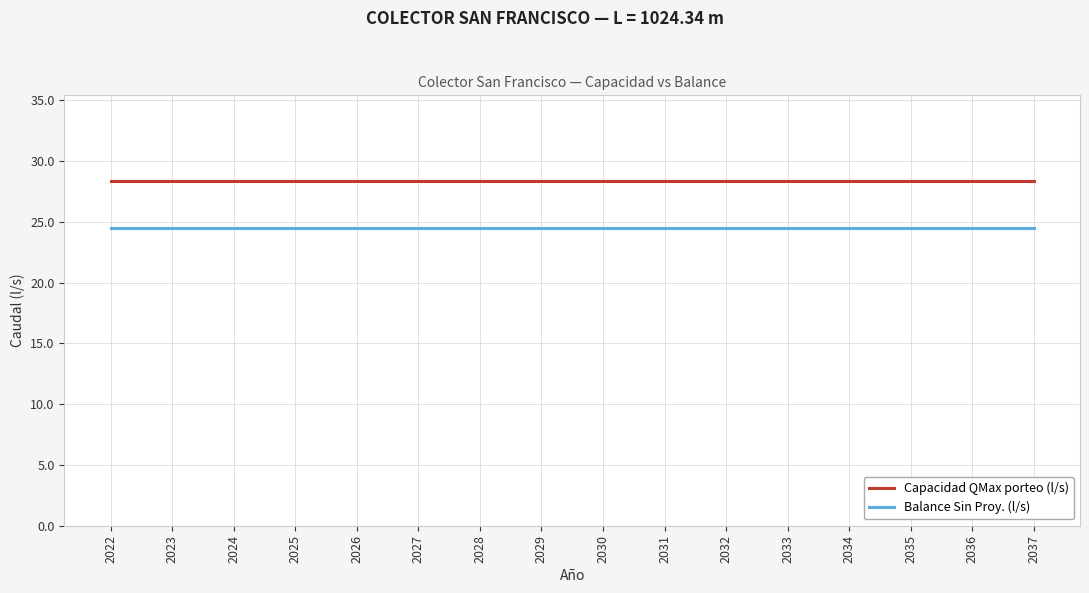

The value of Balance Sin Proy. (l/s) at 2025 is 39.9. True or false?

False